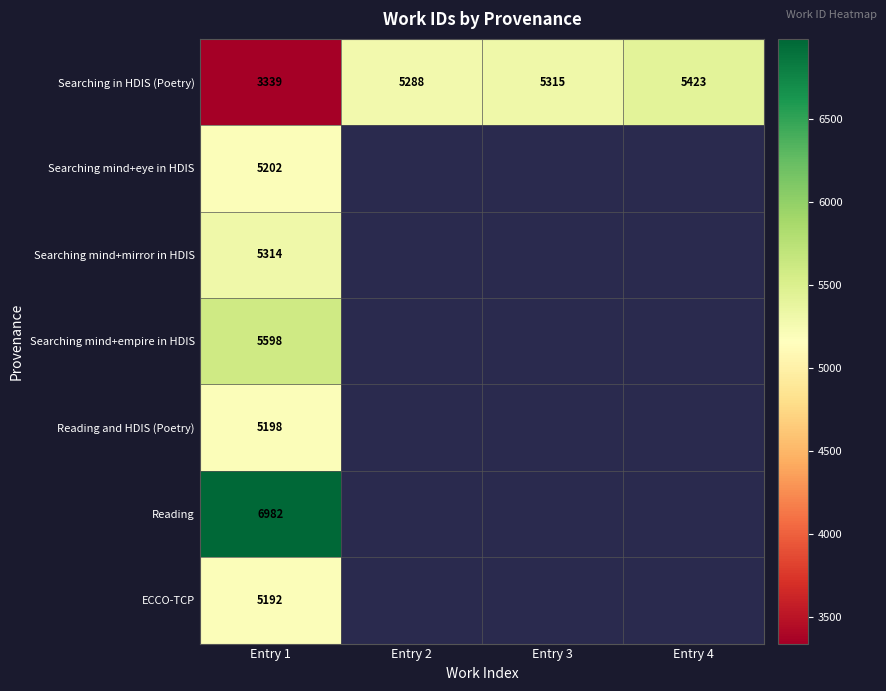

What is the difference between the second highest and second lowest values in the Searching in HDIS (Poetry) series?

27